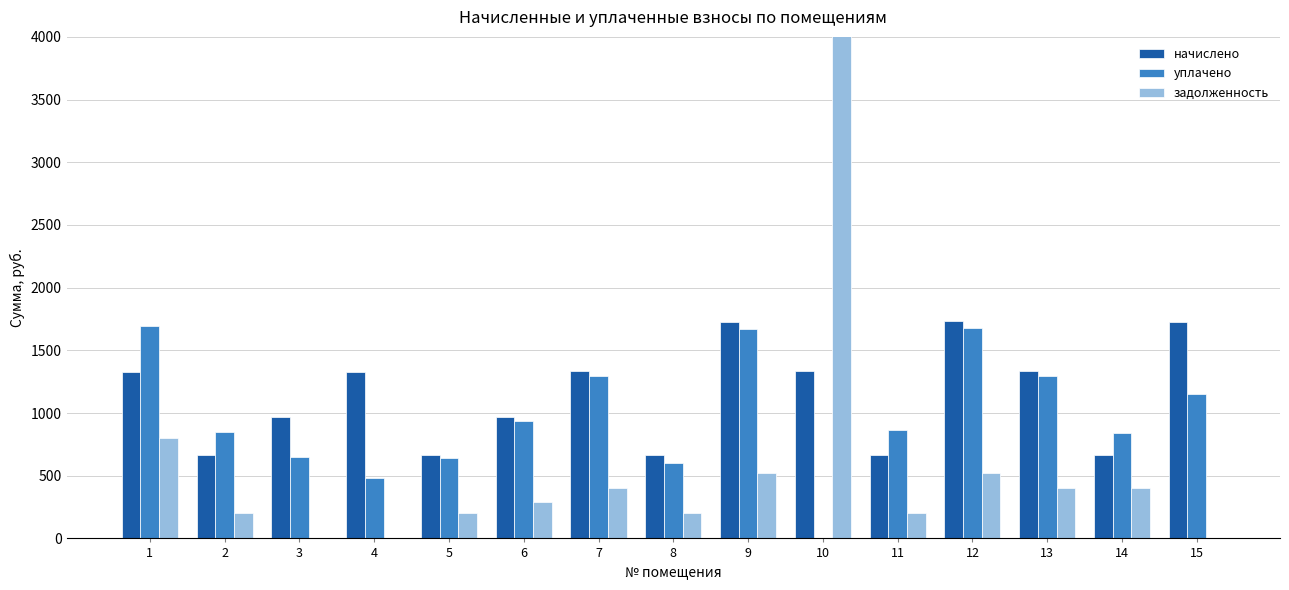

Which series has the largest range (max minus min)?

задолженность